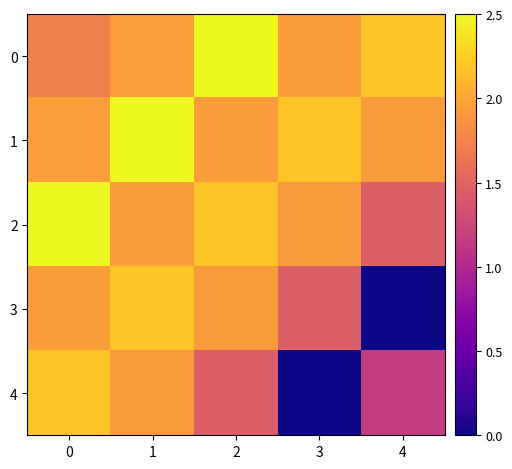

List the series in order of their peak value, highest first.

0, 1, 2, 3, 4